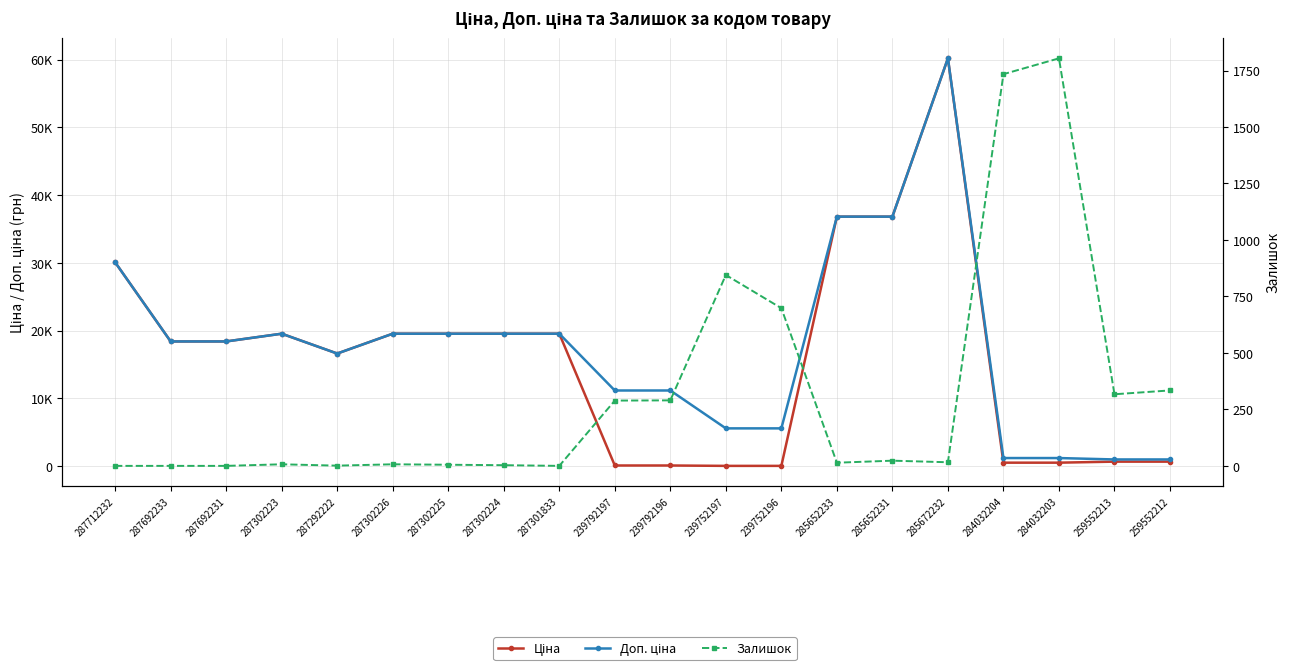

What is the difference between the highest and lowest values at 259552212?

670.1